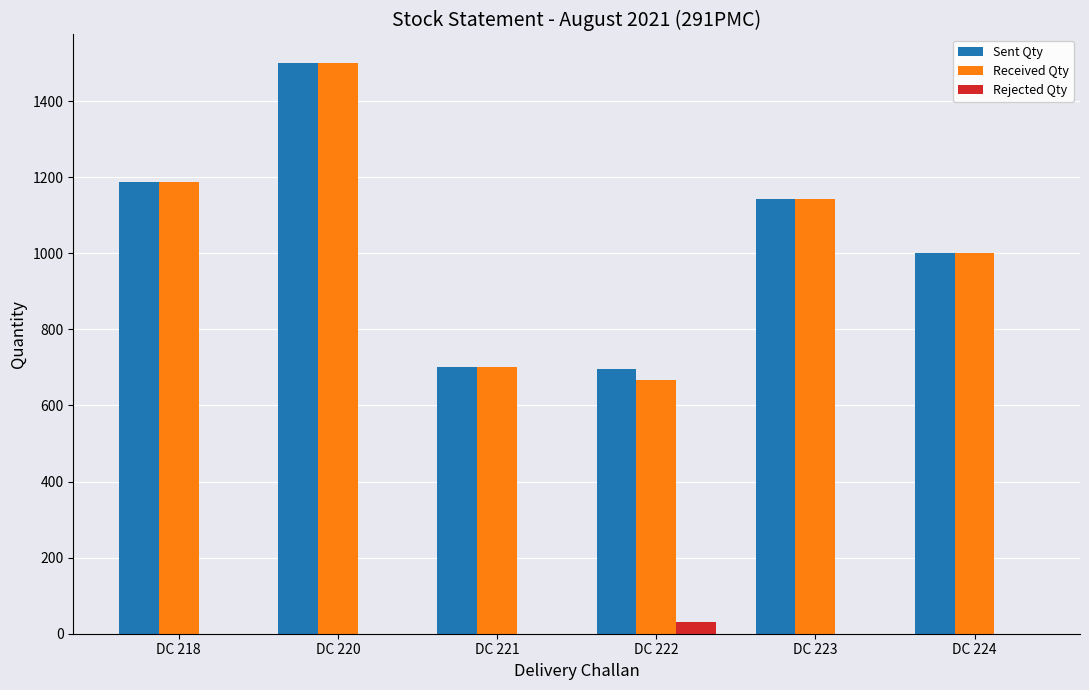

Count the number of categories in the chart.

6